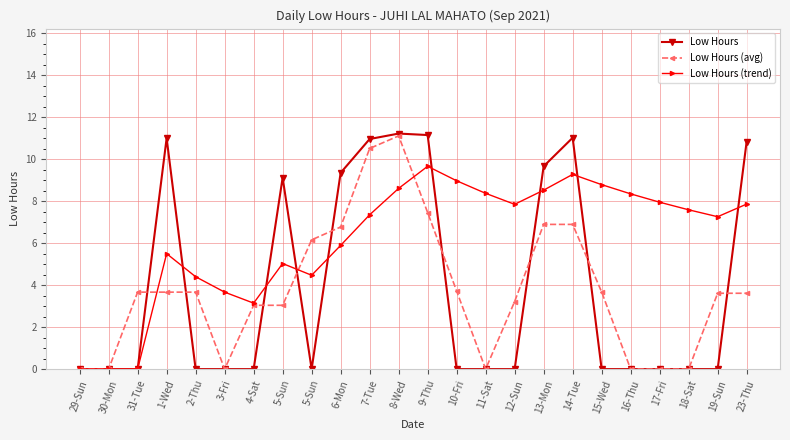

How many series are shown in this chart?

3